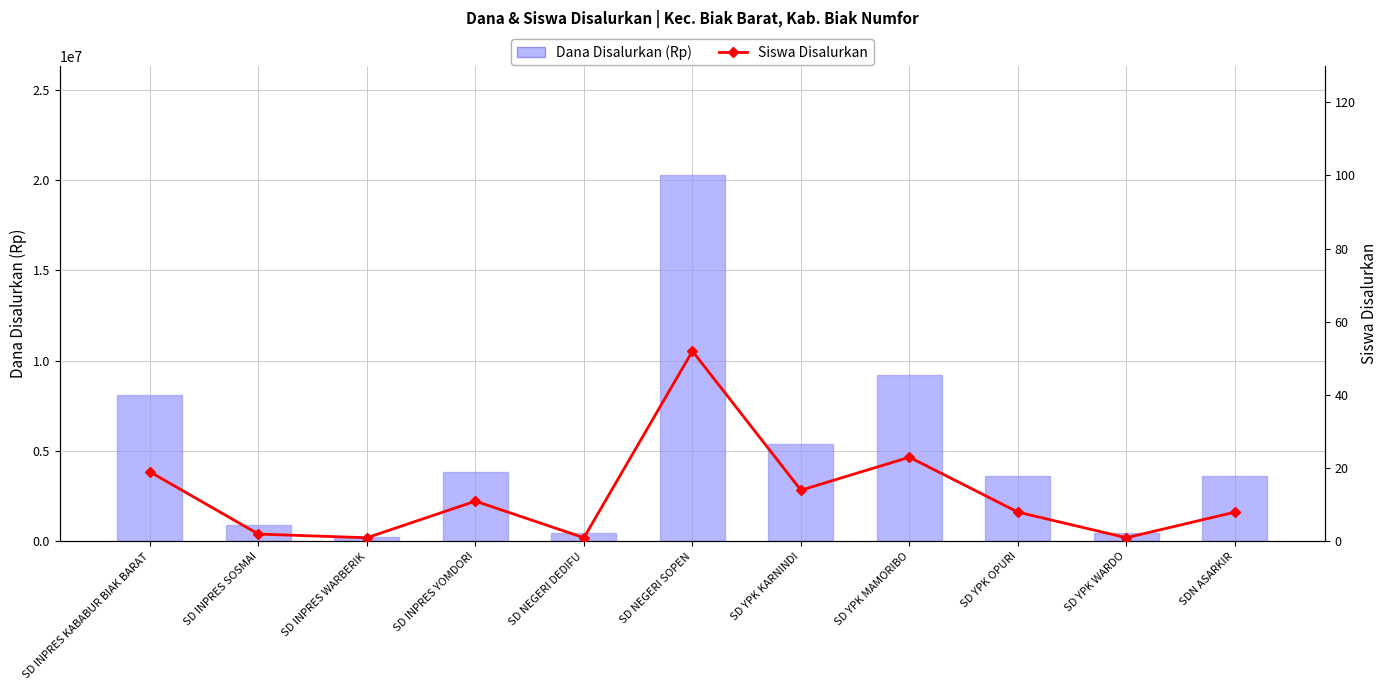

Reading left to right, transcribe all the data shown in this chart.

Dana Disalurkan (Rp): 8100000	900000	225000	3825000	450000	20250000	5400000	9225000	3600000	450000	3600000
Siswa Disalurkan: 19	2	1	11	1	52	14	23	8	1	8